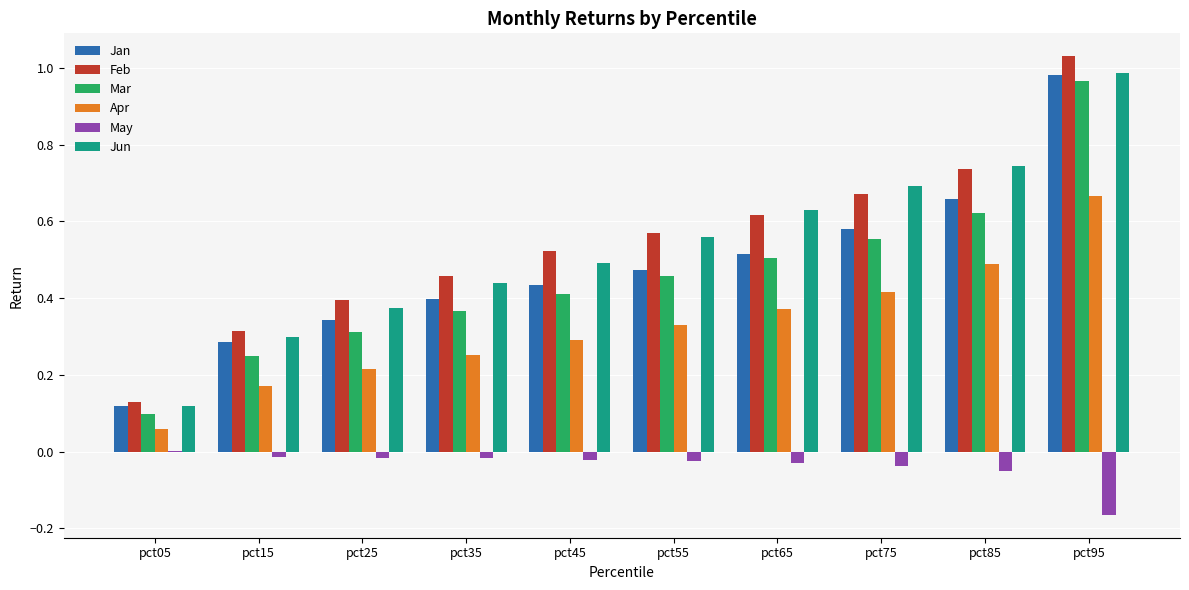

At which category does the chart reach its peak across all series?

pct95